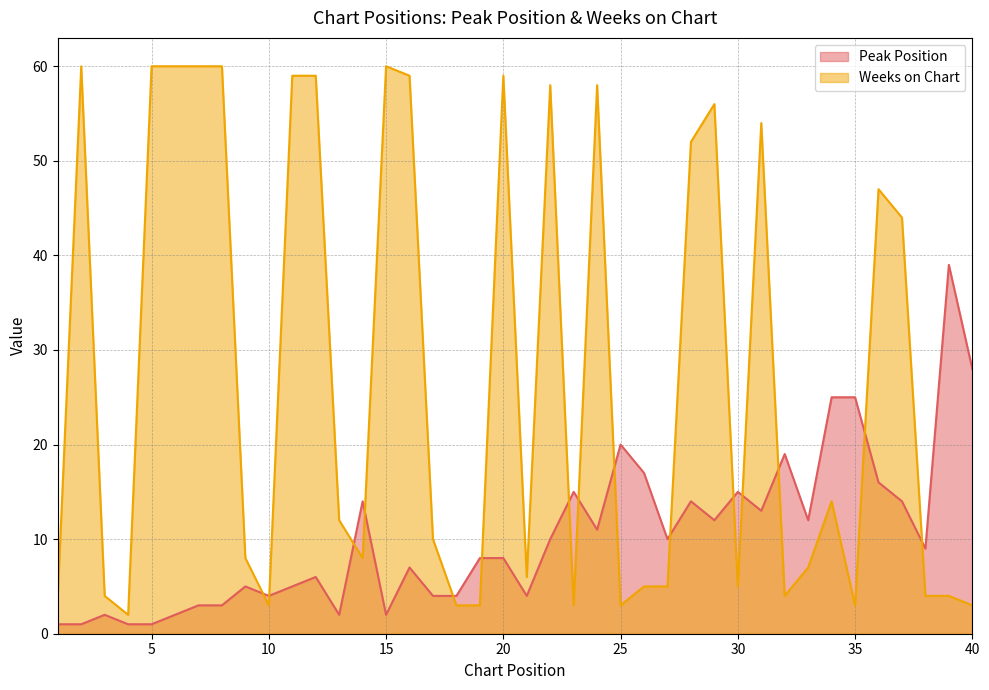

How many lines are shown in the chart?

2